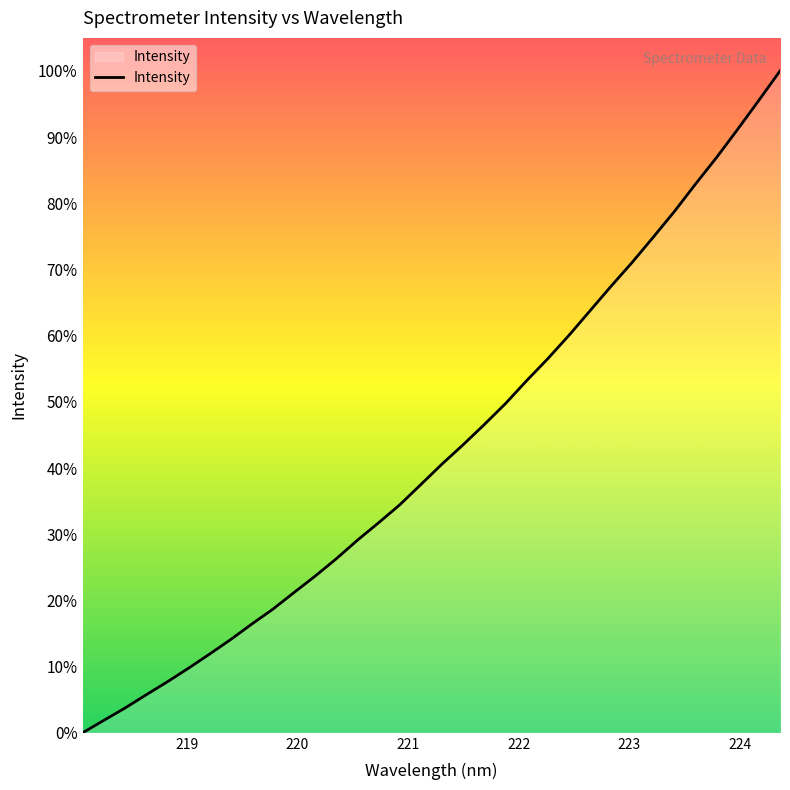

What is the maximum value shown in the chart?

100.0